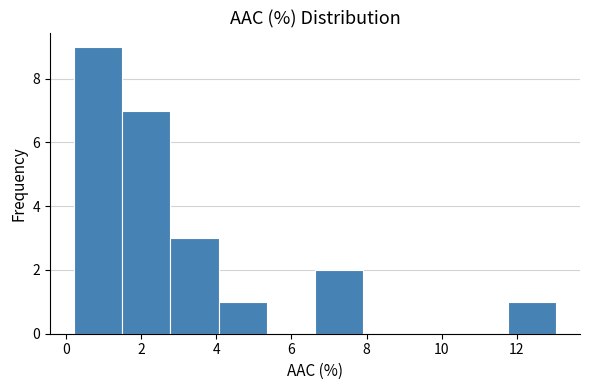

Which range on the x-axis has the tallest bar?

0.2 to 1.4